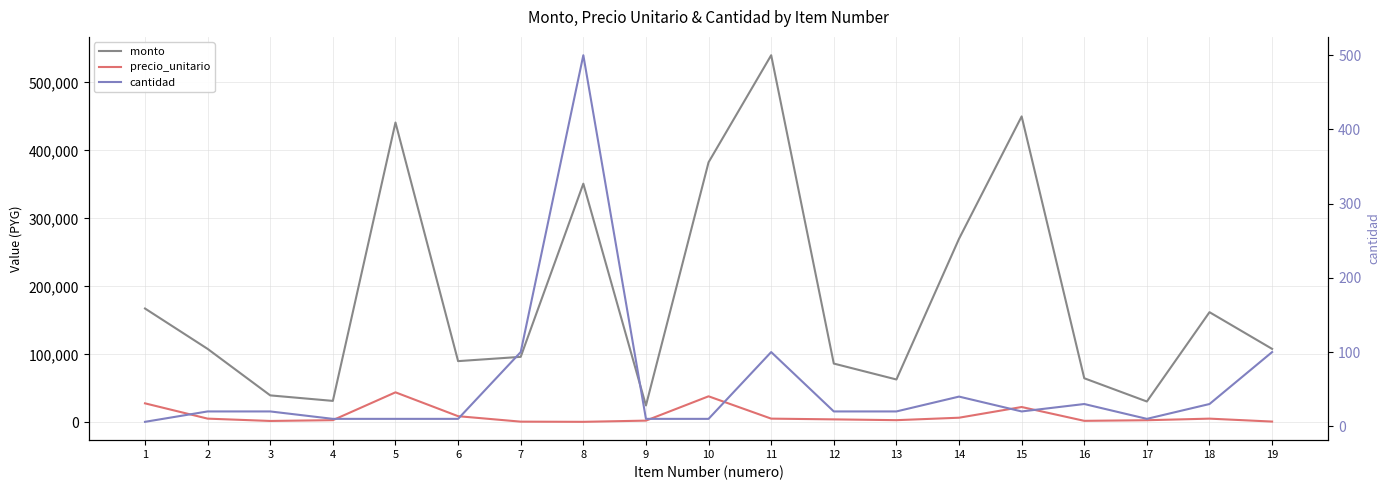

At which category is the sum across all series the highest?

11